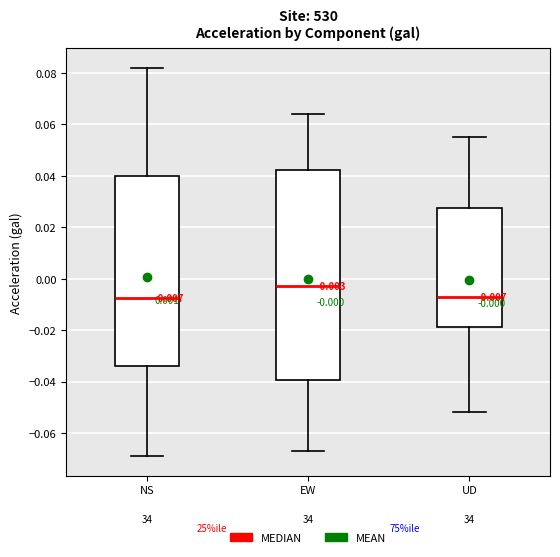

Which box is the tallest, from its lower edge to its upper edge?

EW